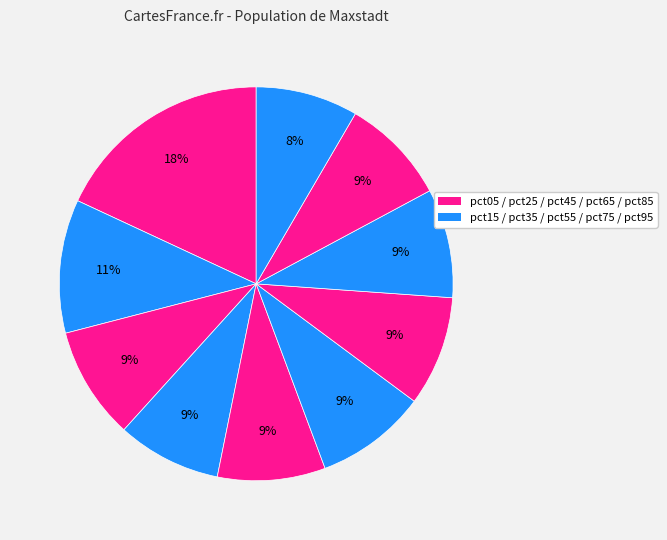

Rank the categories by value from highest to lowest.

pct05, pct15, pct25, pct55, pct65, pct75, pct45, pct85, pct35, pct95